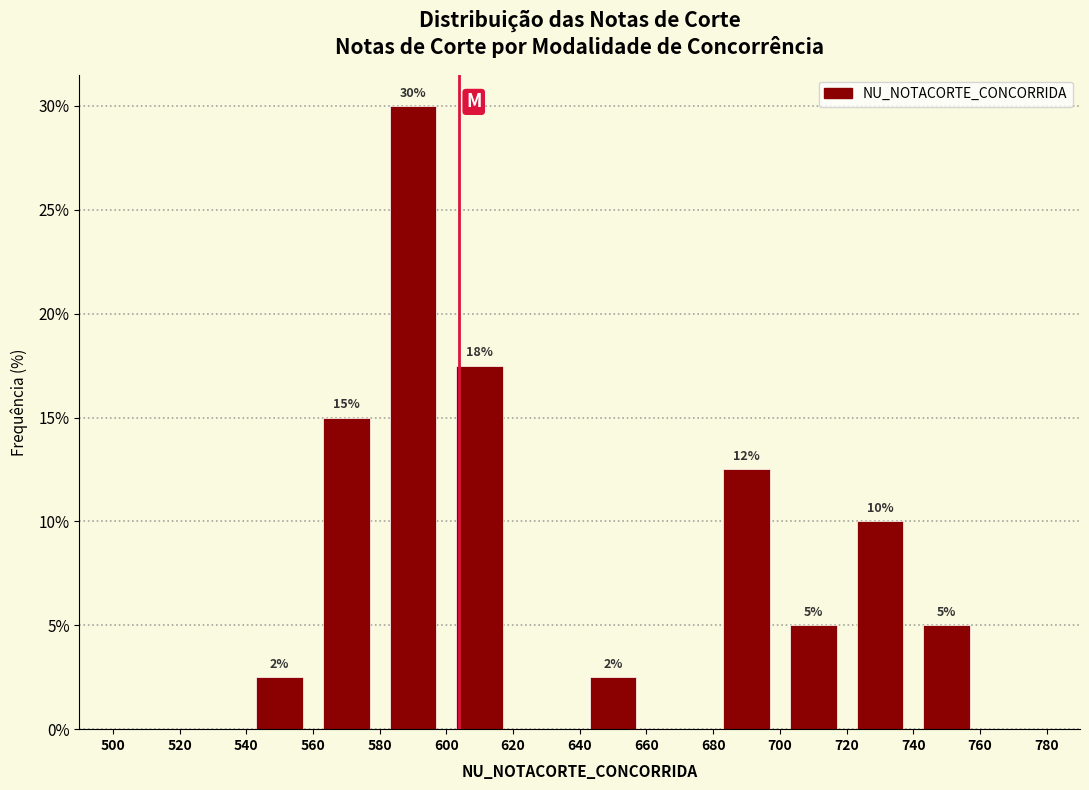

Which range on the x-axis has the tallest bar?

580 to 600